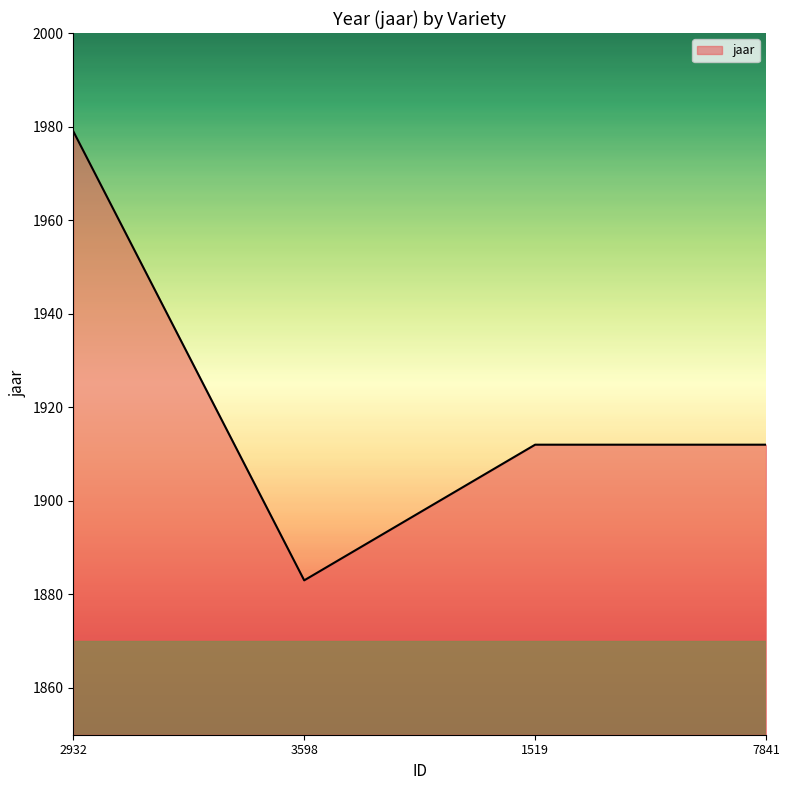

Reading left to right, transcribe all the data shown in this chart.

2932=1979	3598=1883	1519=1912	7841=1912